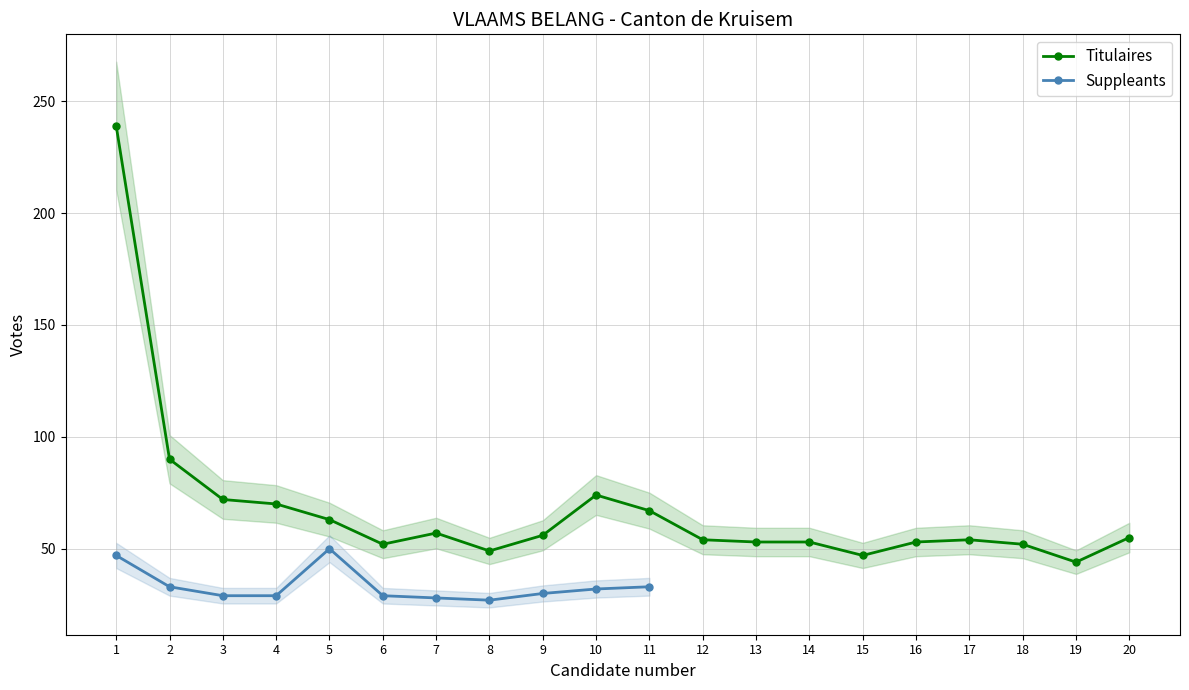

Where does the data first go above 55?

1